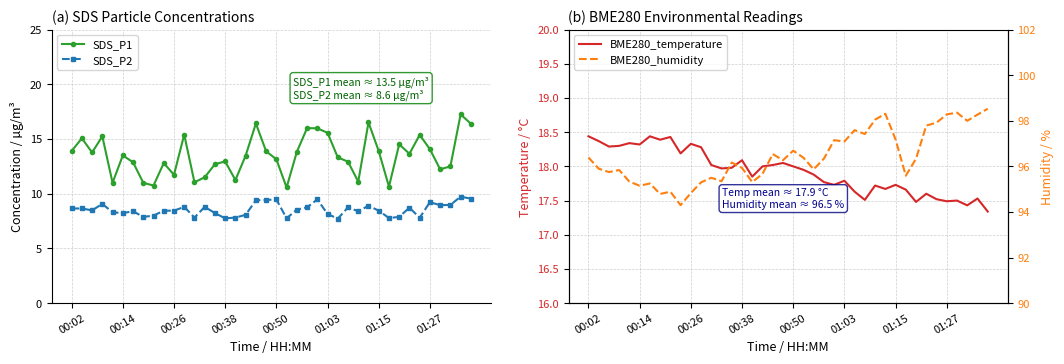

What is the maximum value for SDS_P2?

9.7